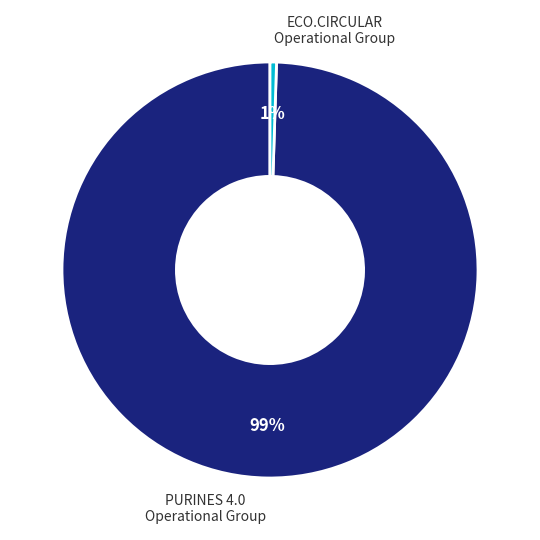

Is there any slice that represents more than half of the pie?

Yes